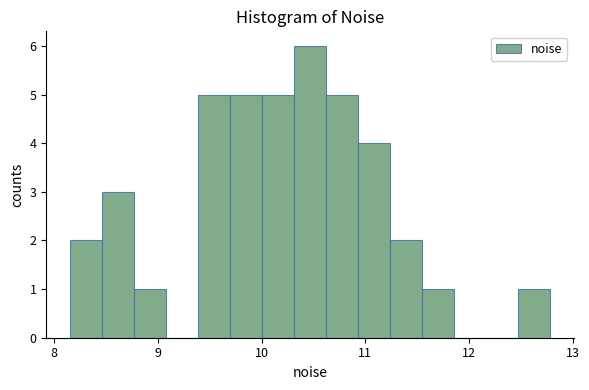

Around what value on the x-axis is the tallest bar? Give the approximate position of its centre, as read against the axis.

10.5